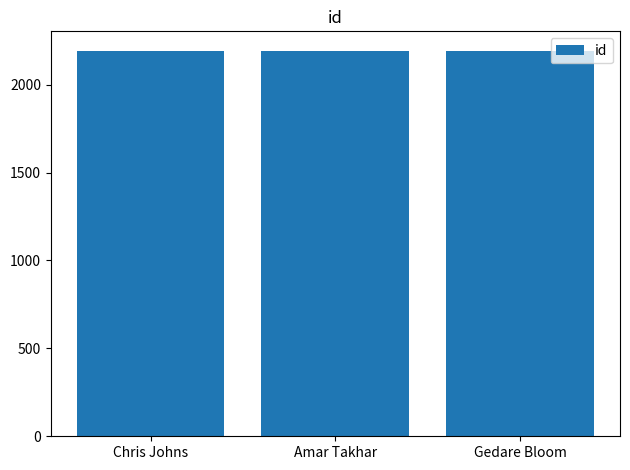

What is the difference between the maximum and second lowest values?

1